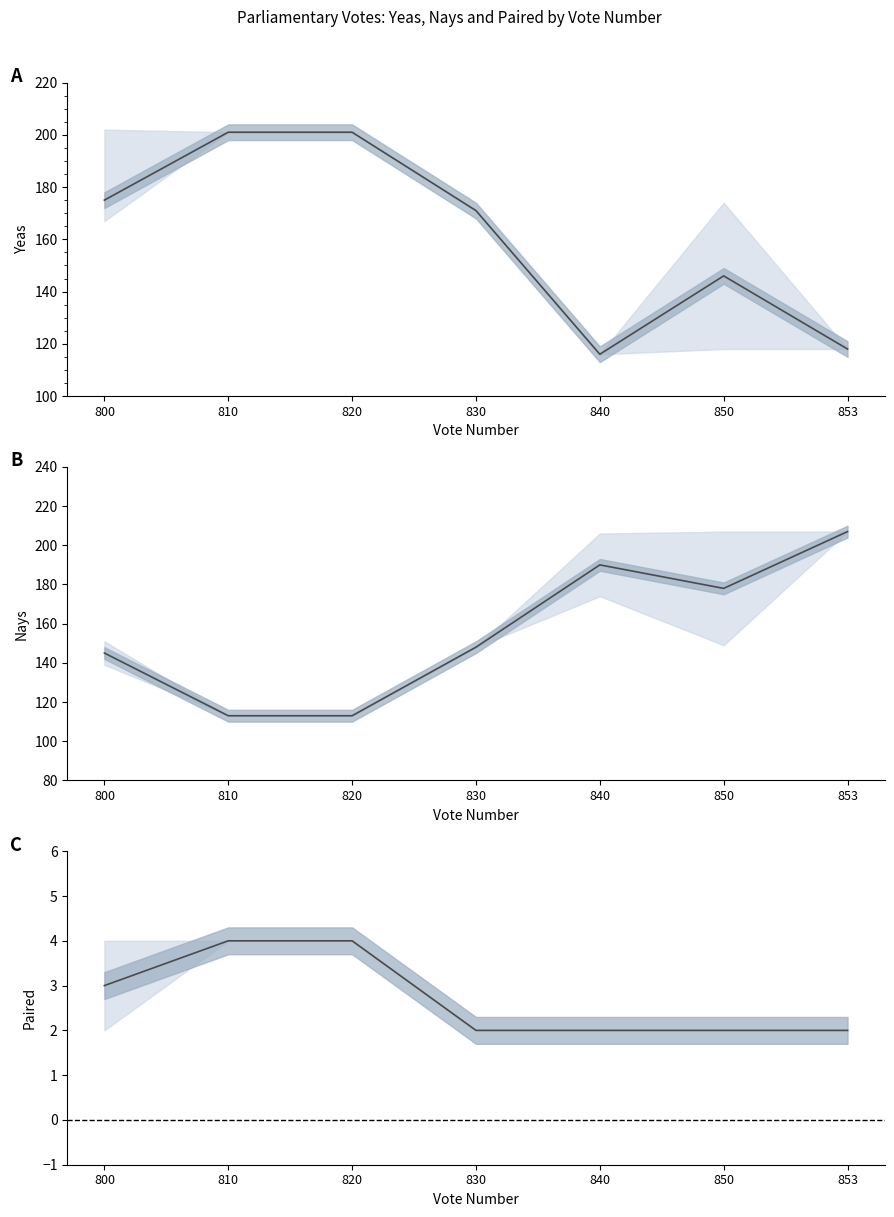

What is the value of the Yeas mid point at the 3rd from the left?

201